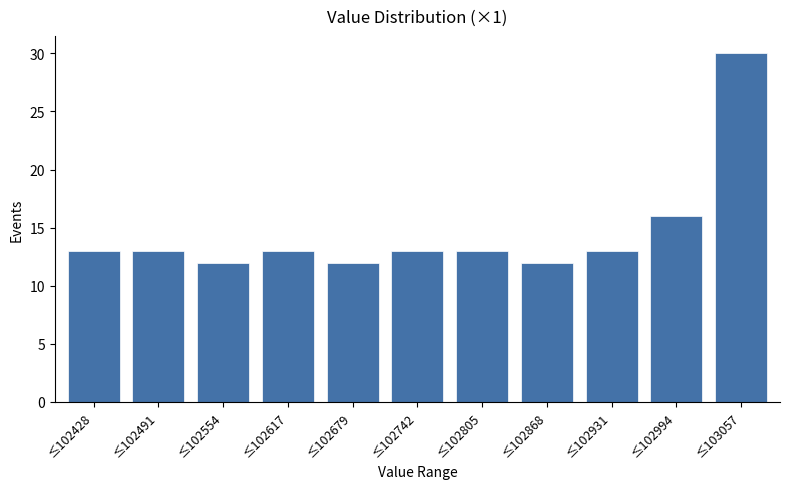

Reading left to right, extract all data points from this chart.

≤102428=13	≤102491=13	≤102554=12	≤102617=13	≤102679=12	≤102742=13	≤102805=13	≤102868=12	≤102931=13	≤102994=16	≤103057=30